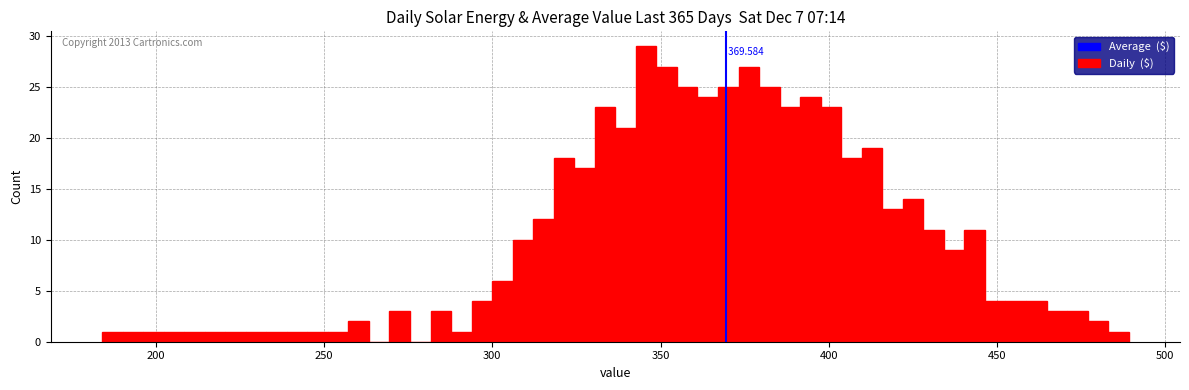

Around what value on the x-axis is the tallest bar? Give the approximate position of its centre, as read against the axis.

345